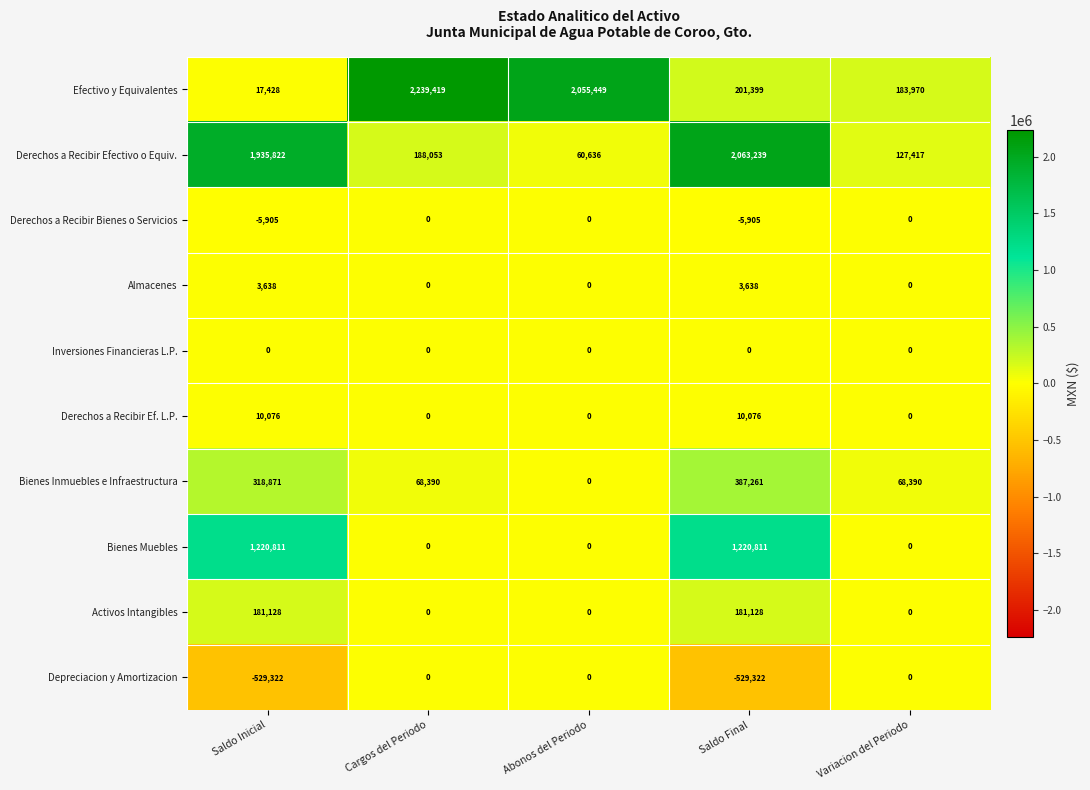

What is the average value of the Depreciacion y Amortizacion series?

-211729